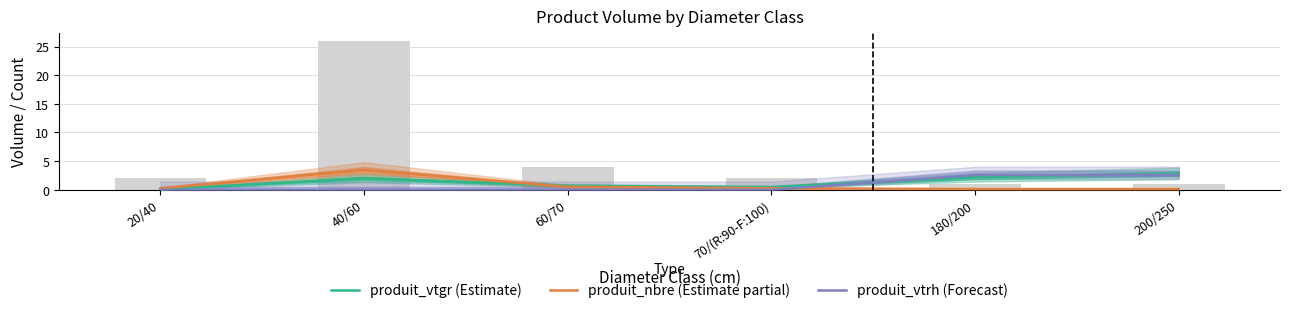

At how many categories does at least one series exceed 0?

6